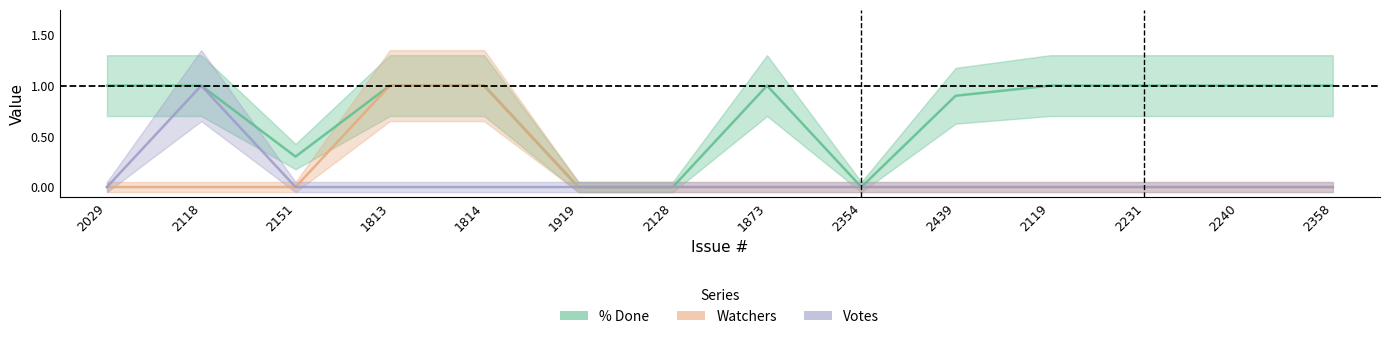

What is the difference between the maximum and minimum values in the % Done series?

1.0